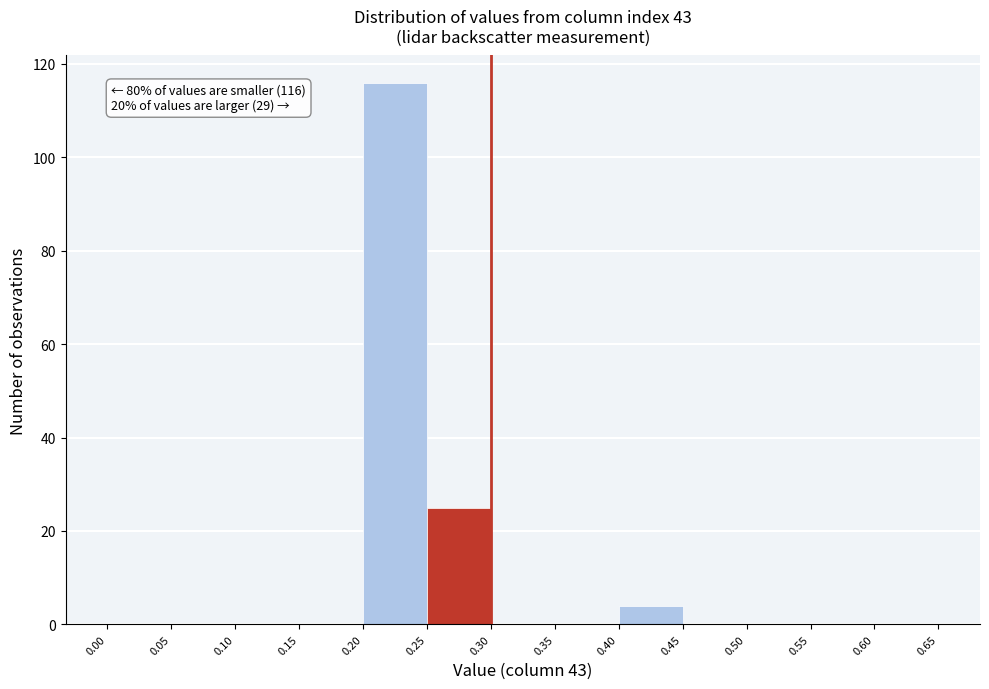

Over which range of the x-axis is the bar tallest?

0.20 to 0.25